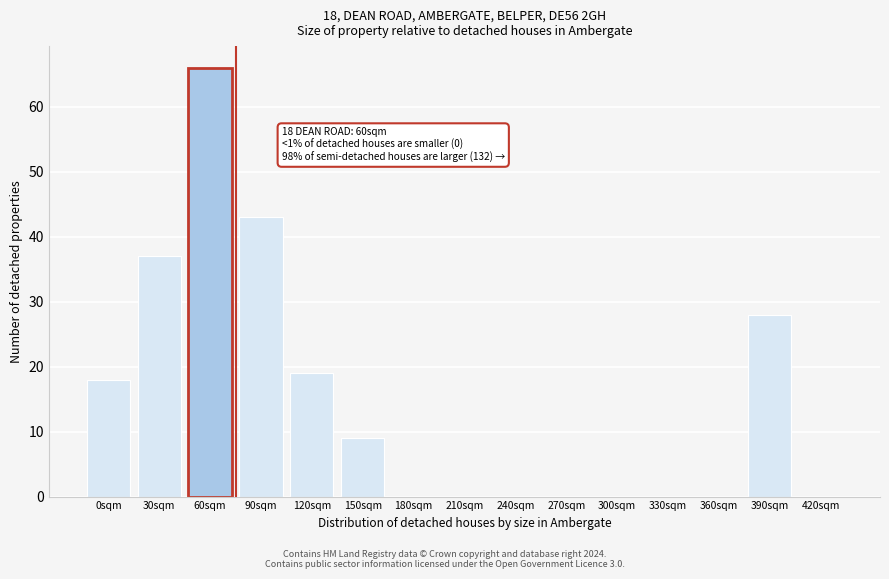

Reading left to right, list all the values displayed in this chart.

0sqm=18	30sqm=37	60sqm=66	90sqm=43	120sqm=19	150sqm=9	180sqm=0	210sqm=0	240sqm=0	270sqm=0	300sqm=0	330sqm=0	360sqm=0	390sqm=28	420sqm=0